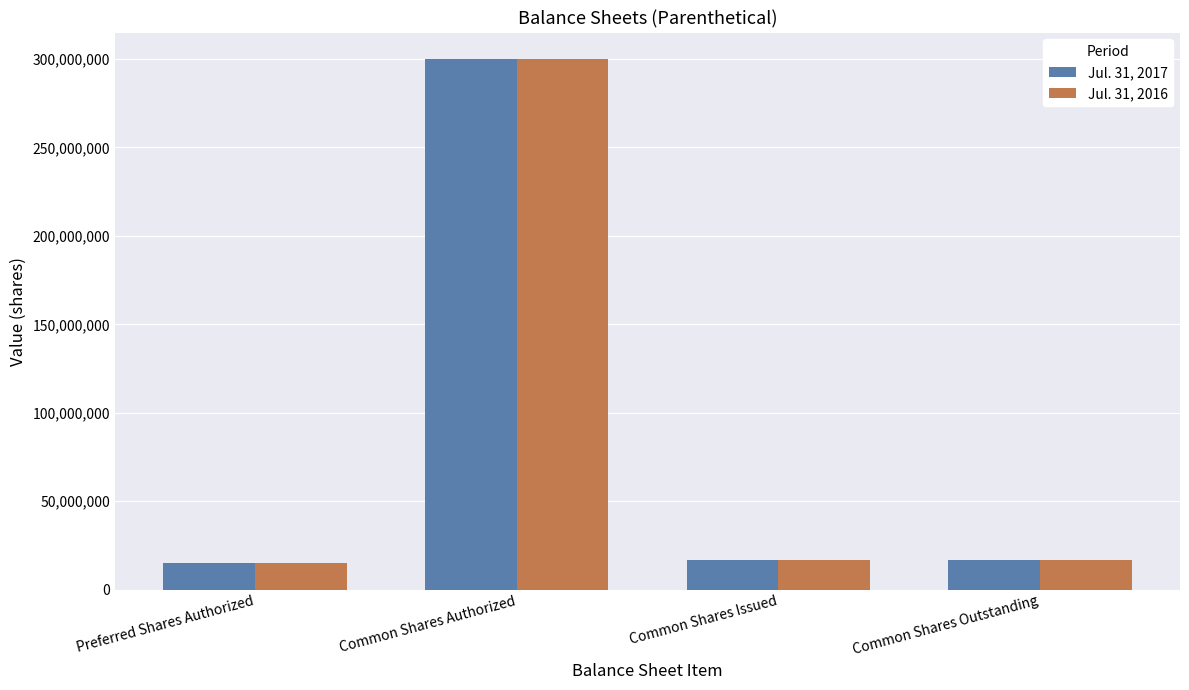

Reading right to left, transcribe all the data shown in this chart.

Jul. 31, 2017: Common Shares Outstanding=16530000	Common Shares Issued=16530000	Common Shares Authorized=300000000	Preferred Shares Authorized=15000000
Jul. 31, 2016: Common Shares Outstanding=16530000	Common Shares Issued=16530000	Common Shares Authorized=300000000	Preferred Shares Authorized=15000000